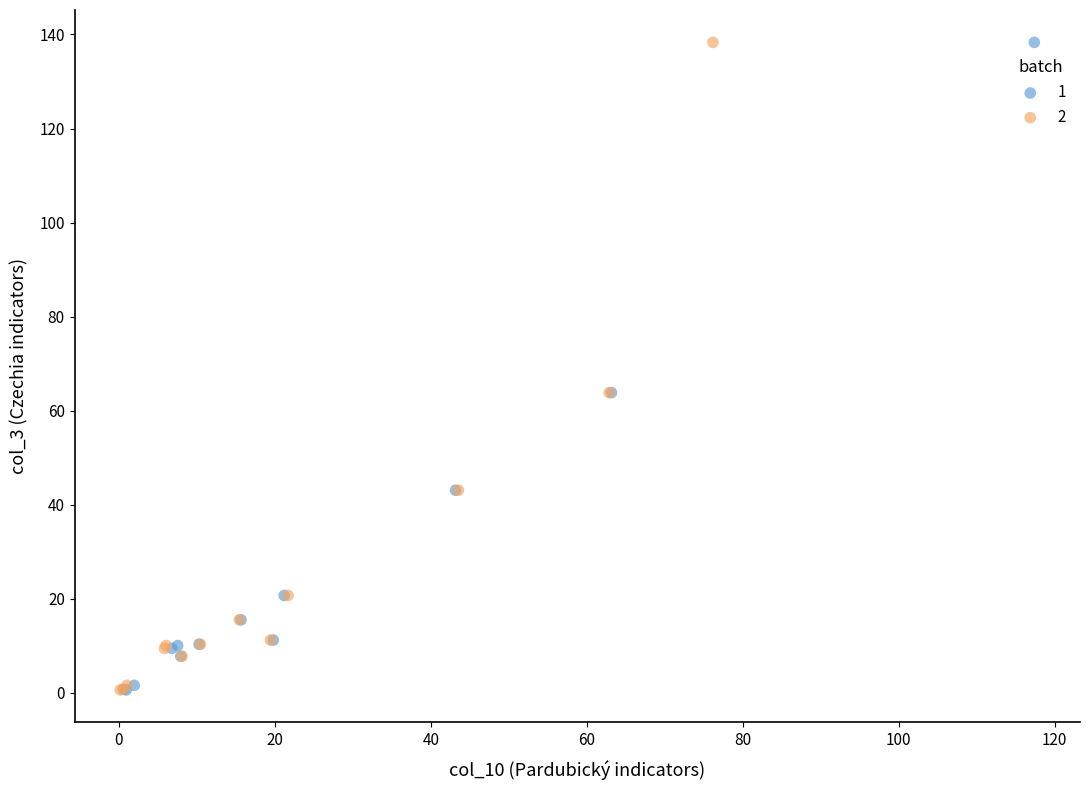

What are all the series names shown in the legend?

1, 2